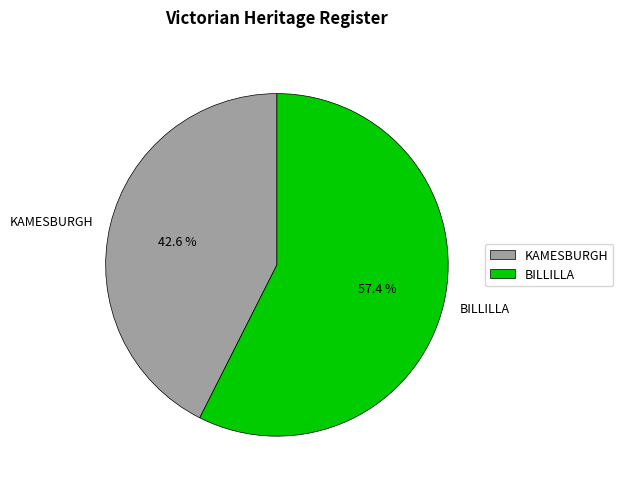

Which has a higher value, BILLILLA or KAMESBURGH?

BILLILLA